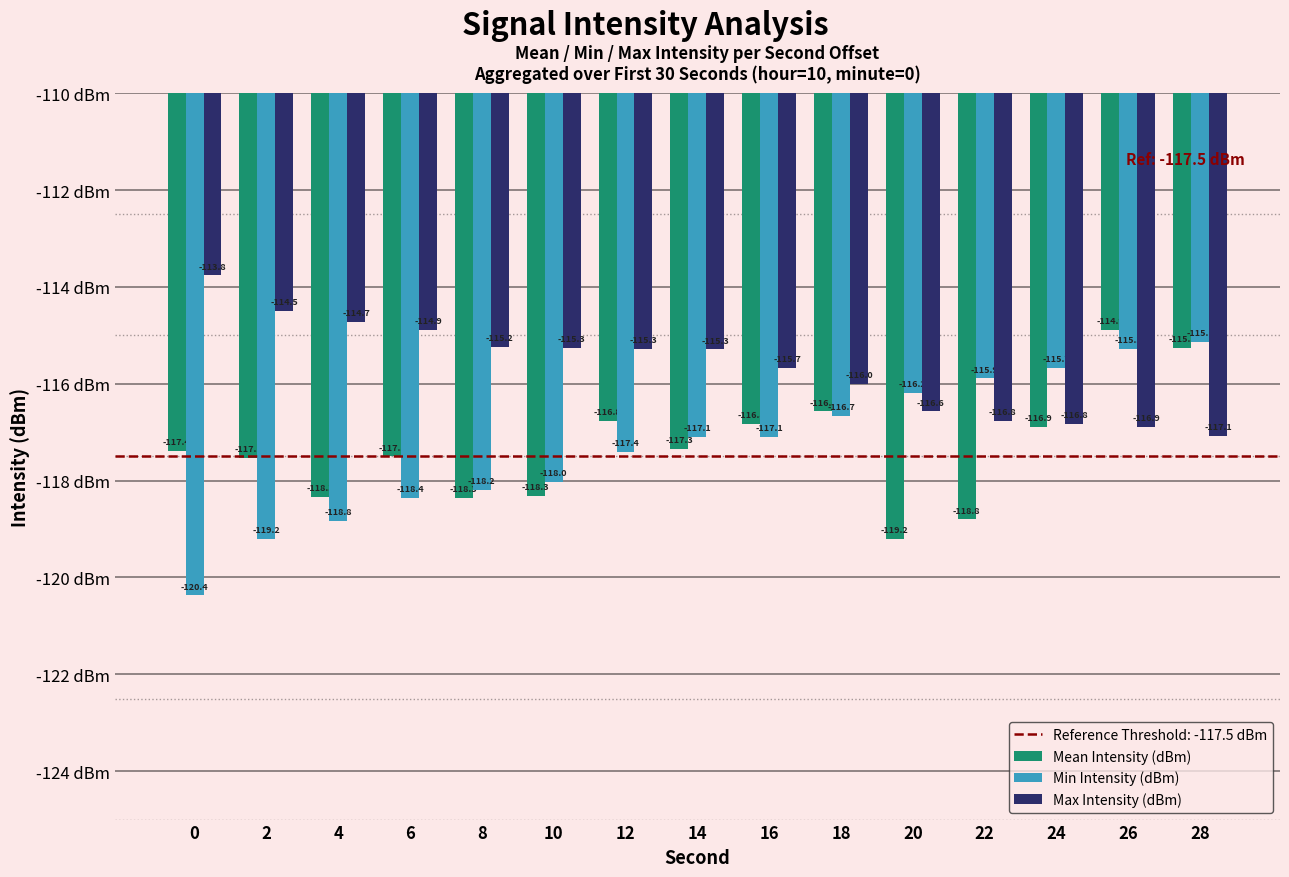

The Mean Intensity (dBm) series shows -61.8 at 12. True or false?

False